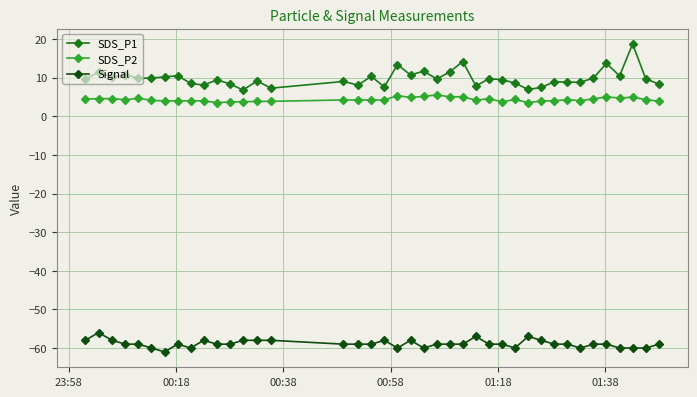

True or false: SDS_P2 and SDS_P1 cross at least once.

False